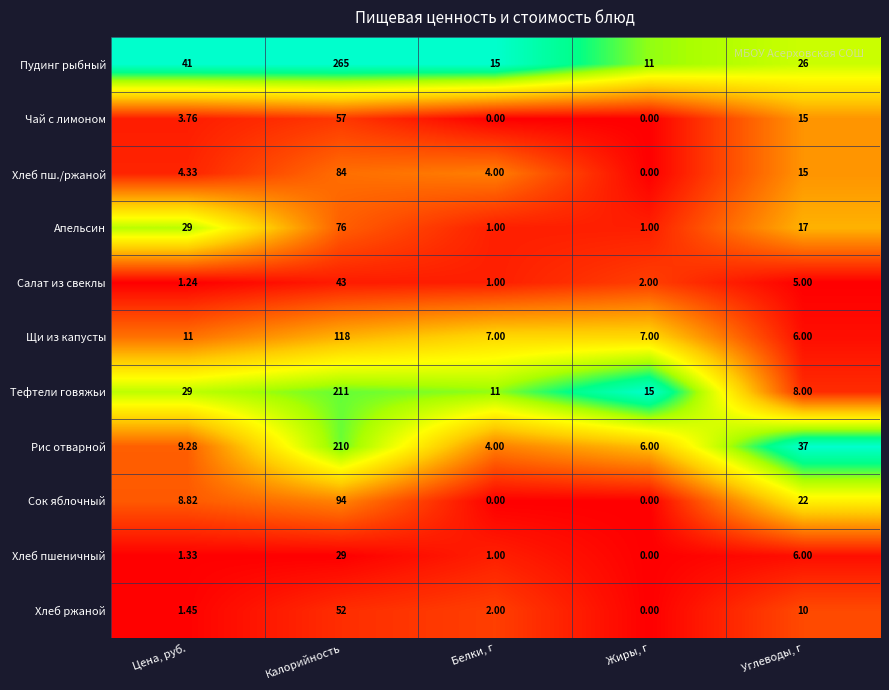

How many series are shown in this chart?

11